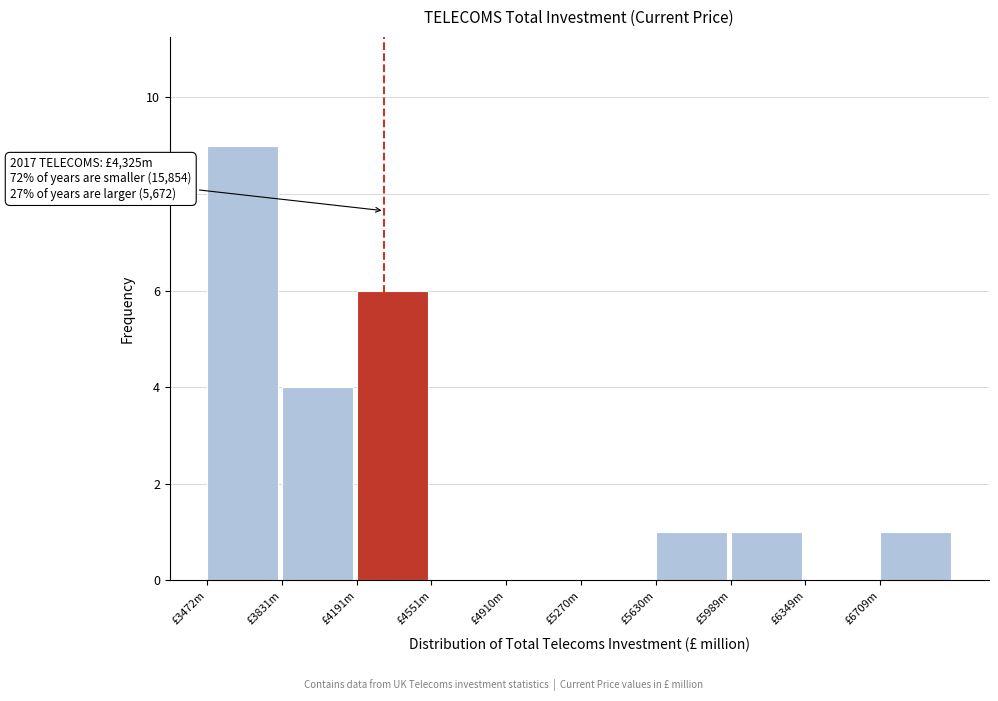

Reading right to left, list all the values displayed in this chart.

£6709m=1	£6349m=0	£5989m=1	£5630m=1	£5270m=0	£4910m=0	£4551m=0	£4191m=6	£3831m=4	£3472m=9